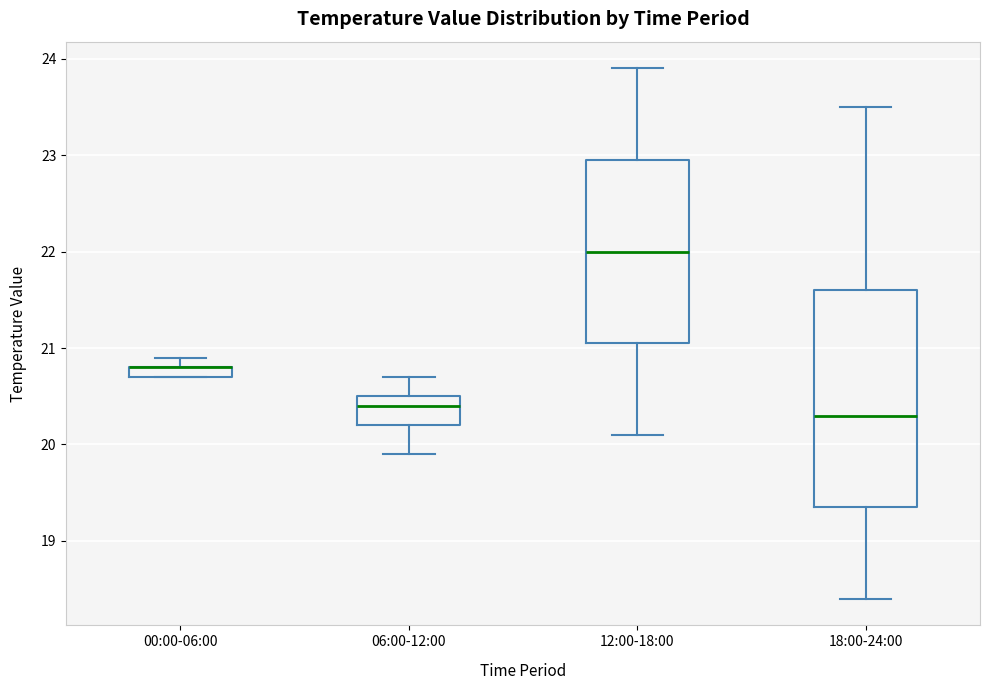

Which box is the tallest, from its lower edge to its upper edge?

18:00-24:00